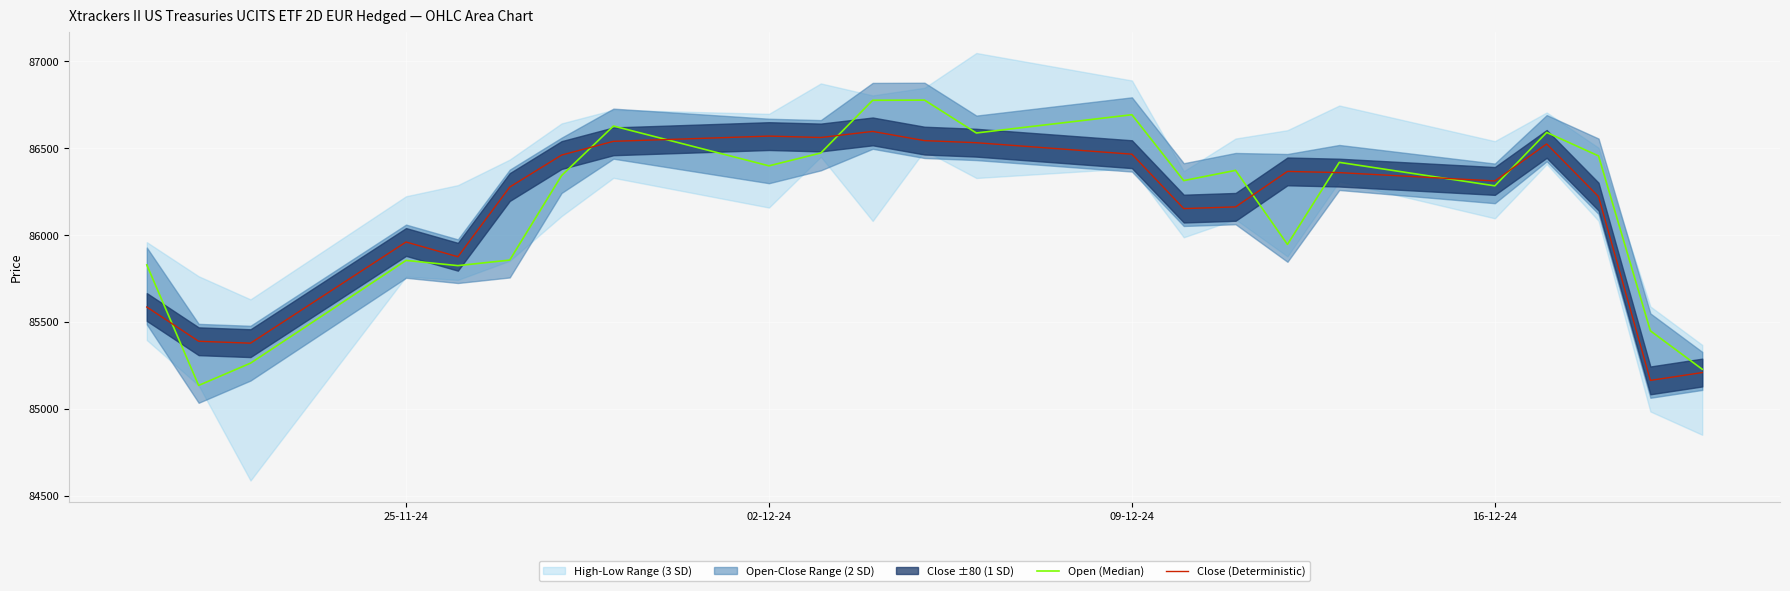

The value of Close (Deterministic) at 25-11-24 is 85960. True or false?

True